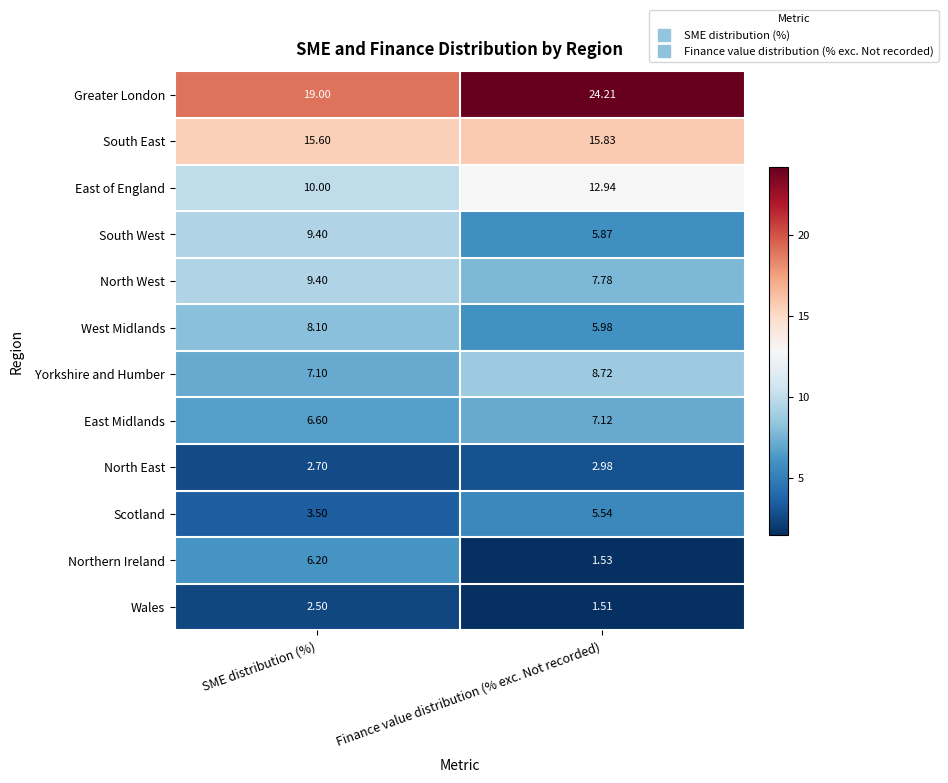

At which label does Northern Ireland reach its minimum?

Finance value distribution (% exc. Not recorded)